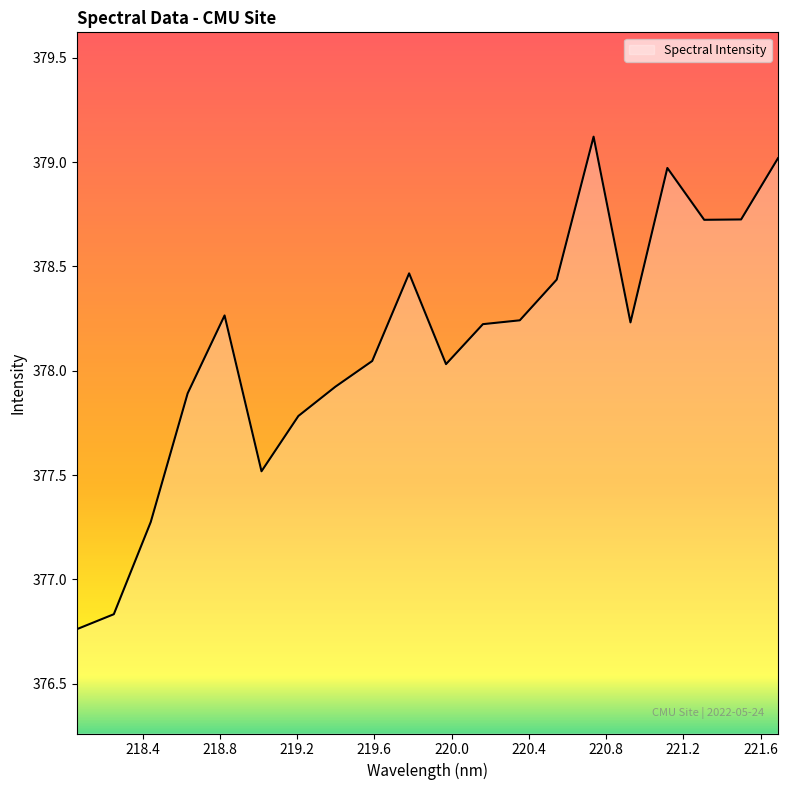

What is the difference between the maximum and minimum values?

2.4